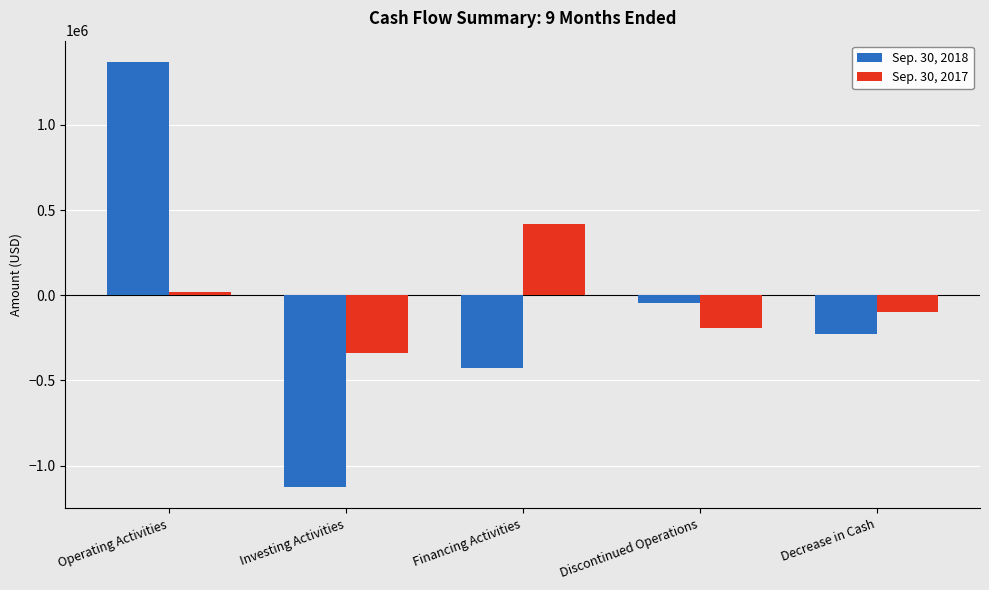

Reading left to right, what are all the values shown in this chart?

Sep. 30, 2018: 1368761	-1125886	-426544	-45000	-228669
Sep. 30, 2017: 19001	-341023	419173	-193265	-96114